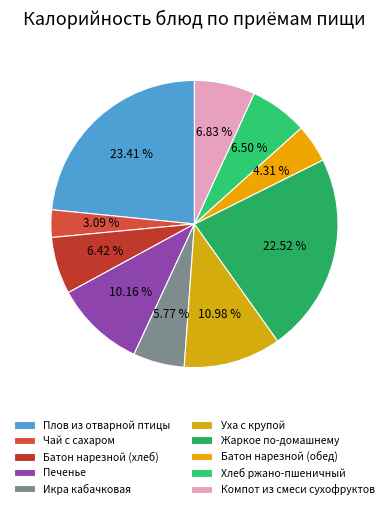

What is the largest slice in the pie chart?

Плов из отварной птицы